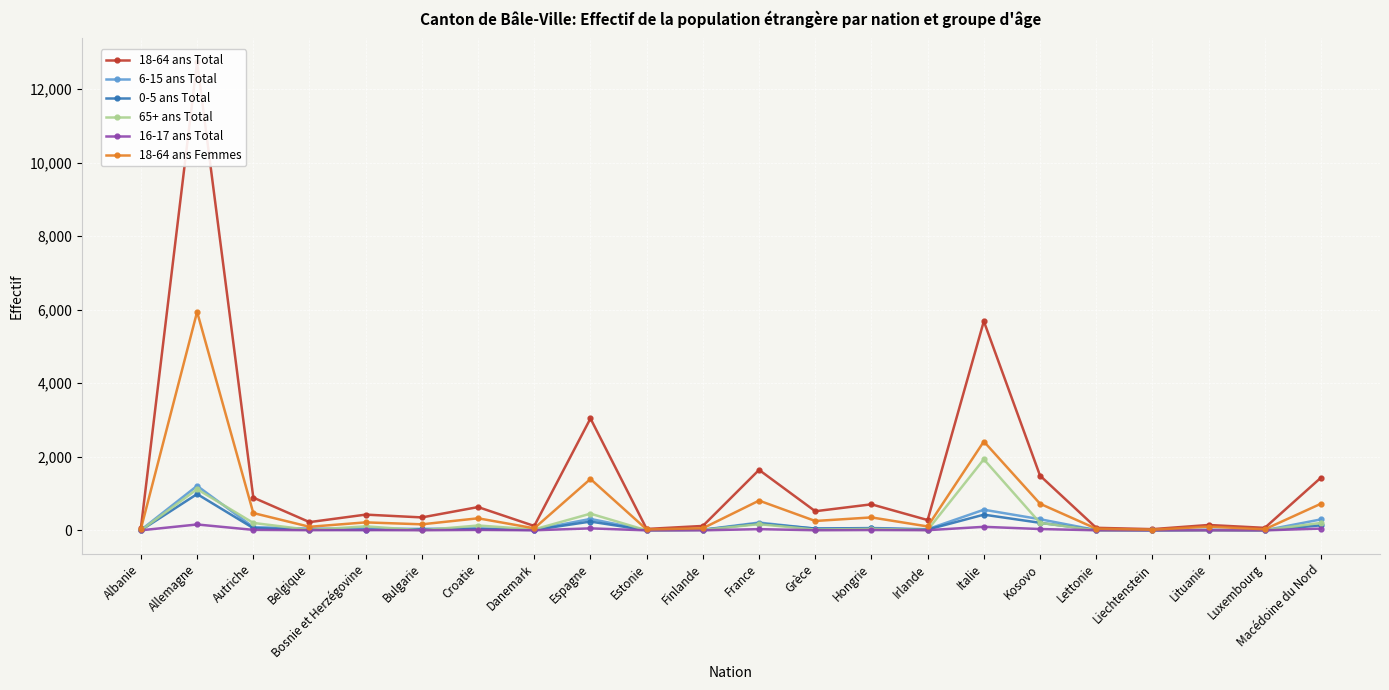

Is this an area chart (filled region under the line)?

No